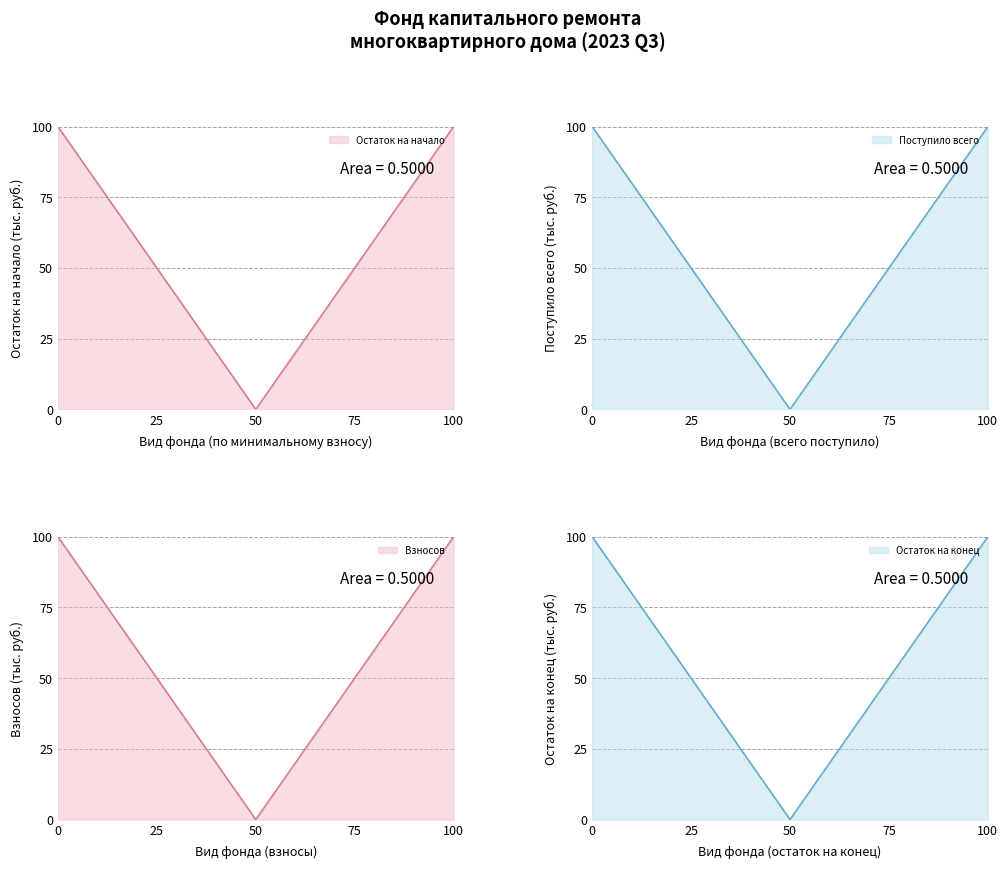

Does the chart have visible grid lines?

Yes